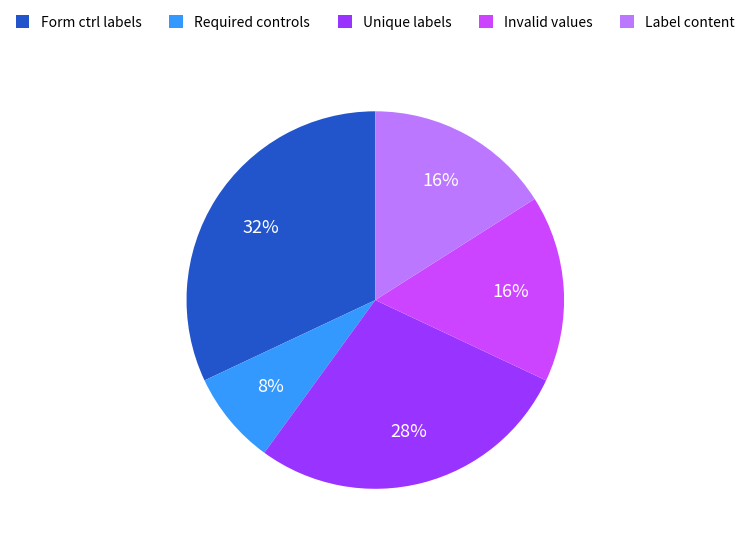

Is there a majority slice in this chart?

No